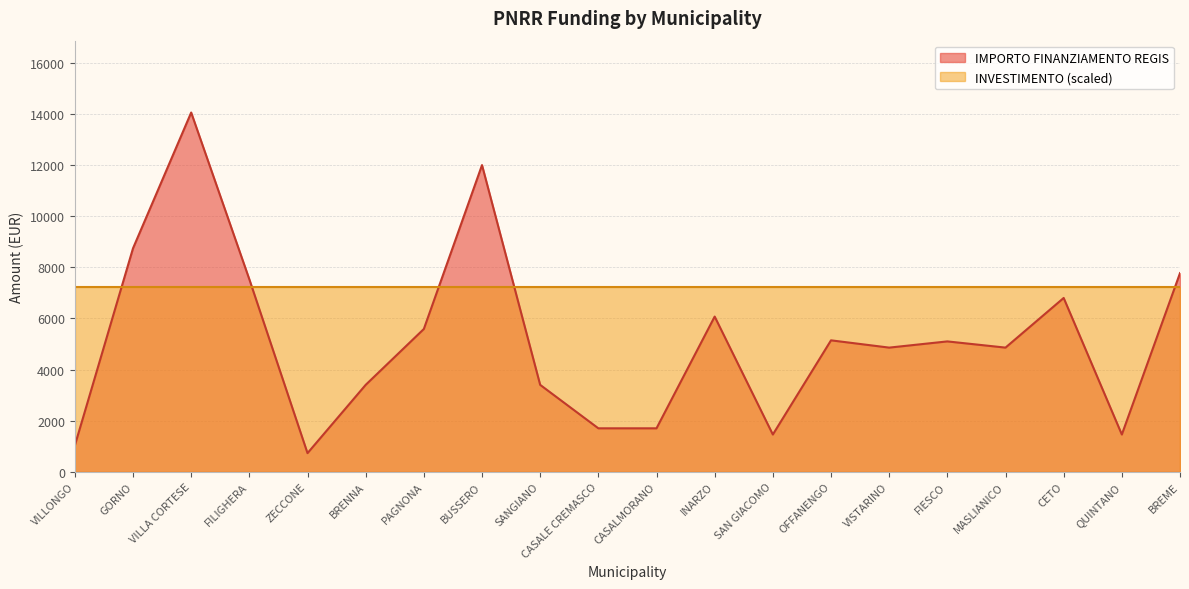

True or false: the data shows 4455 at SANGIANO.

False